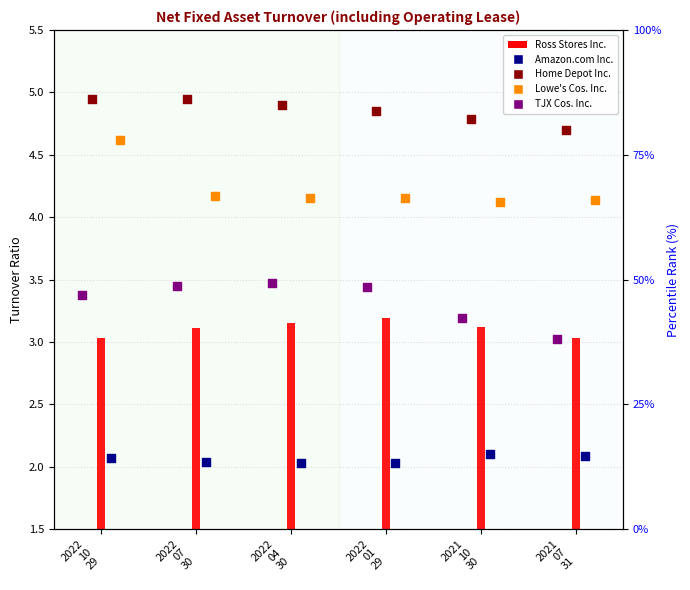

Which series has the largest total across all categories?

Home Depot Inc.